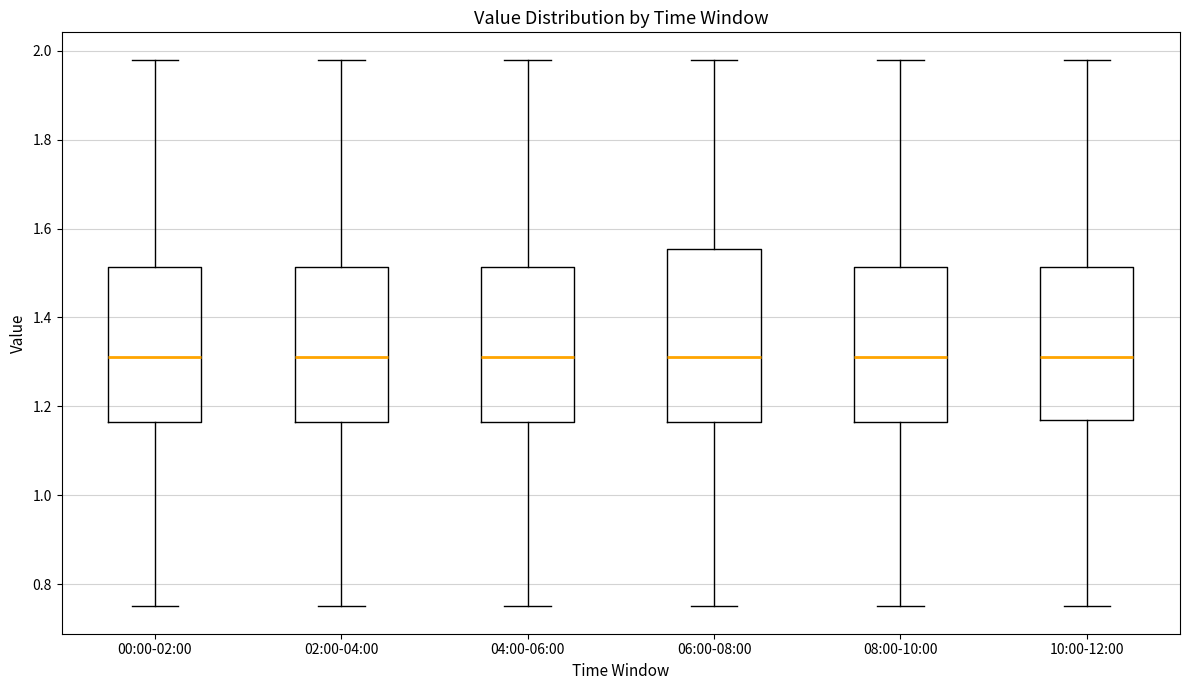

Reading left to right, read every box against the y-axis: the position of its median line, the range the box covers, and the ends of its whiskers. The values are not printed on the chart, so give them approximately, as read against the axis.

00:00-02:00: median 1.32, box 1.16 to 1.52, whiskers 0.76 to 1.98
02:00-04:00: median 1.32, box 1.16 to 1.52, whiskers 0.76 to 1.98
04:00-06:00: median 1.32, box 1.16 to 1.52, whiskers 0.76 to 1.98
06:00-08:00: median 1.32, box 1.16 to 1.56, whiskers 0.76 to 1.98
08:00-10:00: median 1.32, box 1.16 to 1.52, whiskers 0.76 to 1.98
10:00-12:00: median 1.32, box 1.18 to 1.52, whiskers 0.76 to 1.98